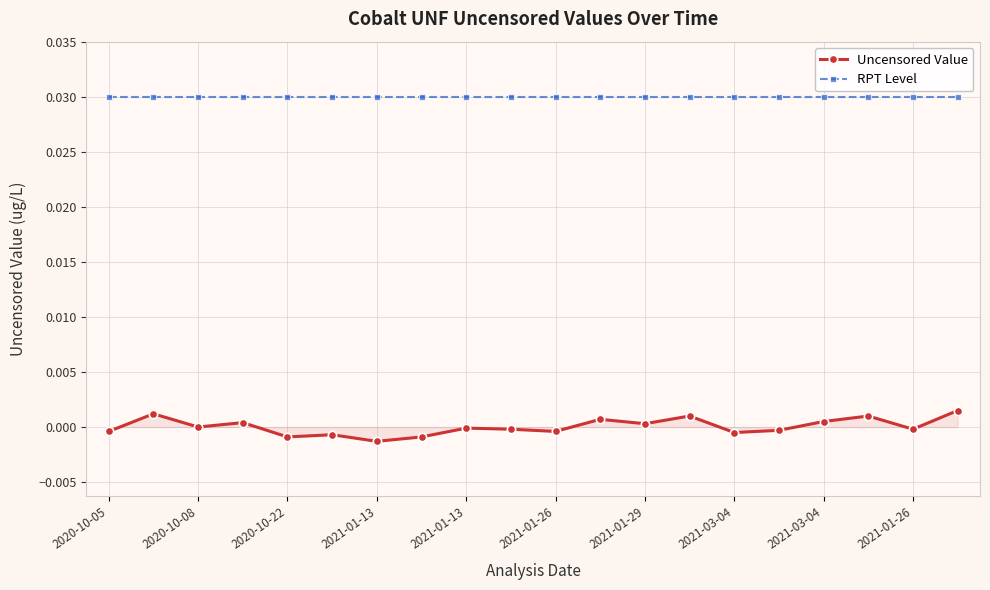

True or false: RPT Level and Uncensored Value intersect in this chart.

False